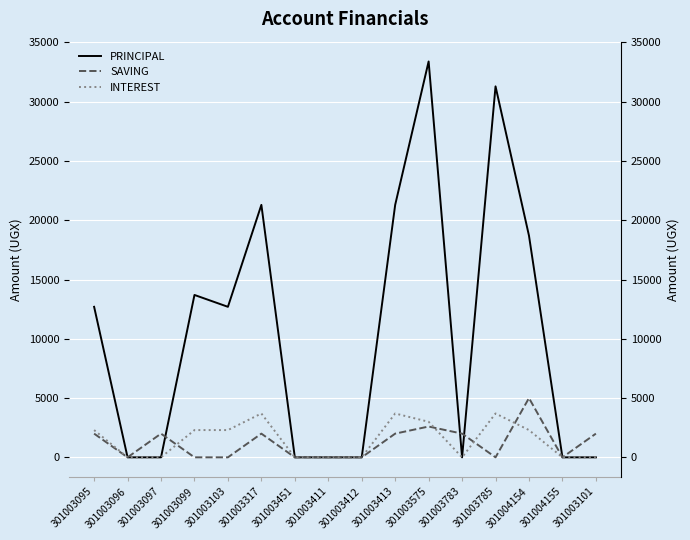

Where does the SAVING series first go above 2000?

301003575